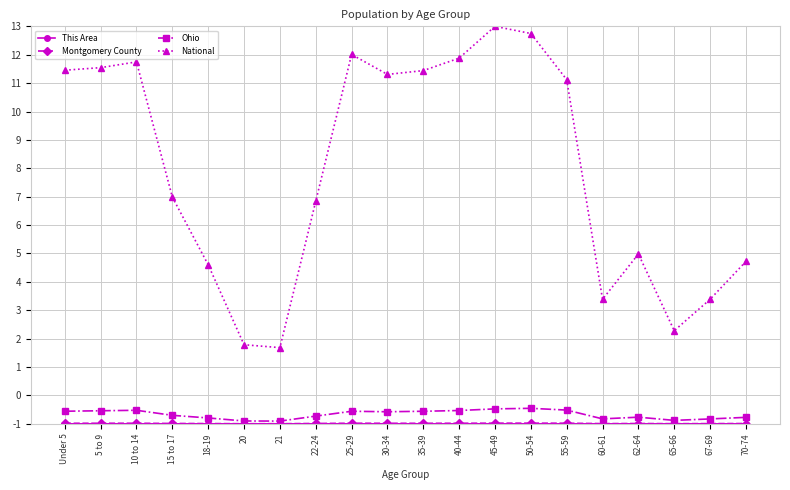

What position from the left is 10 to 14?

3